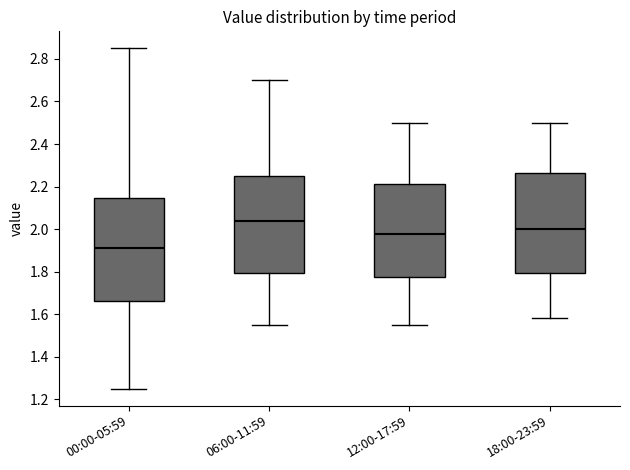

Which box has the lowest median line?

00:00-05:59